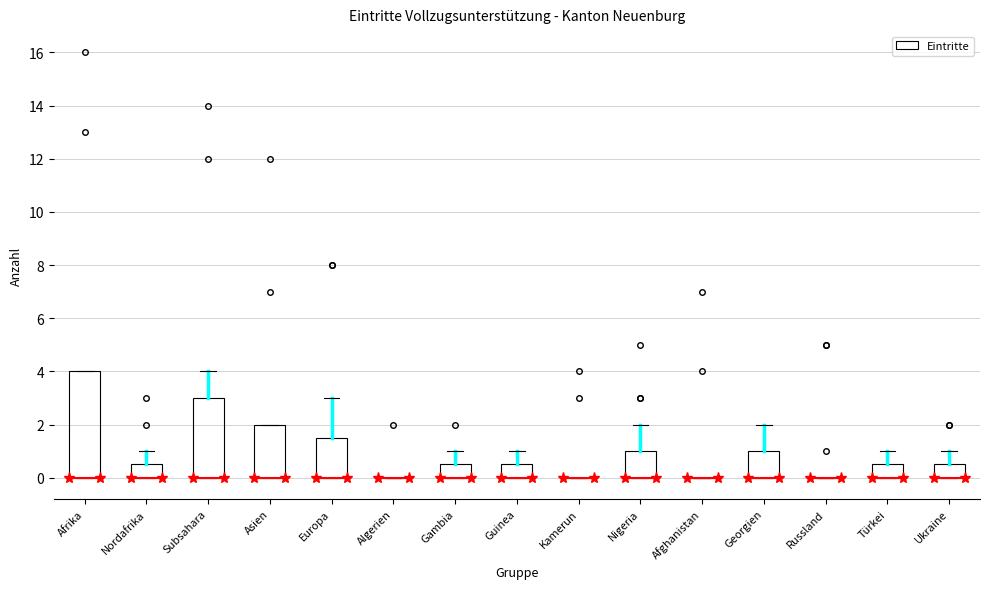

Comparing the boxes themselves (not the whiskers), which one is the tallest?

Afrika